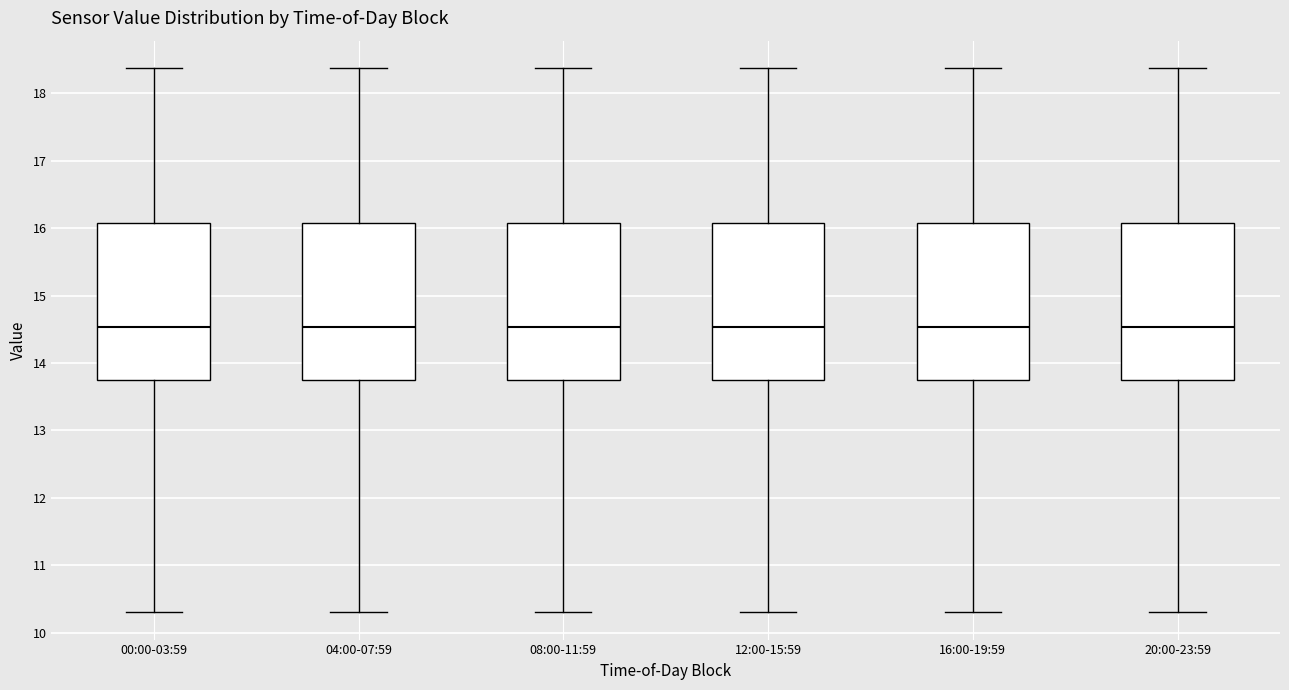

Where is the upper edge of the box for 08:00-11:59 on the y-axis? The values are not printed on the chart, so give them approximately, as read against the axis.

16.1